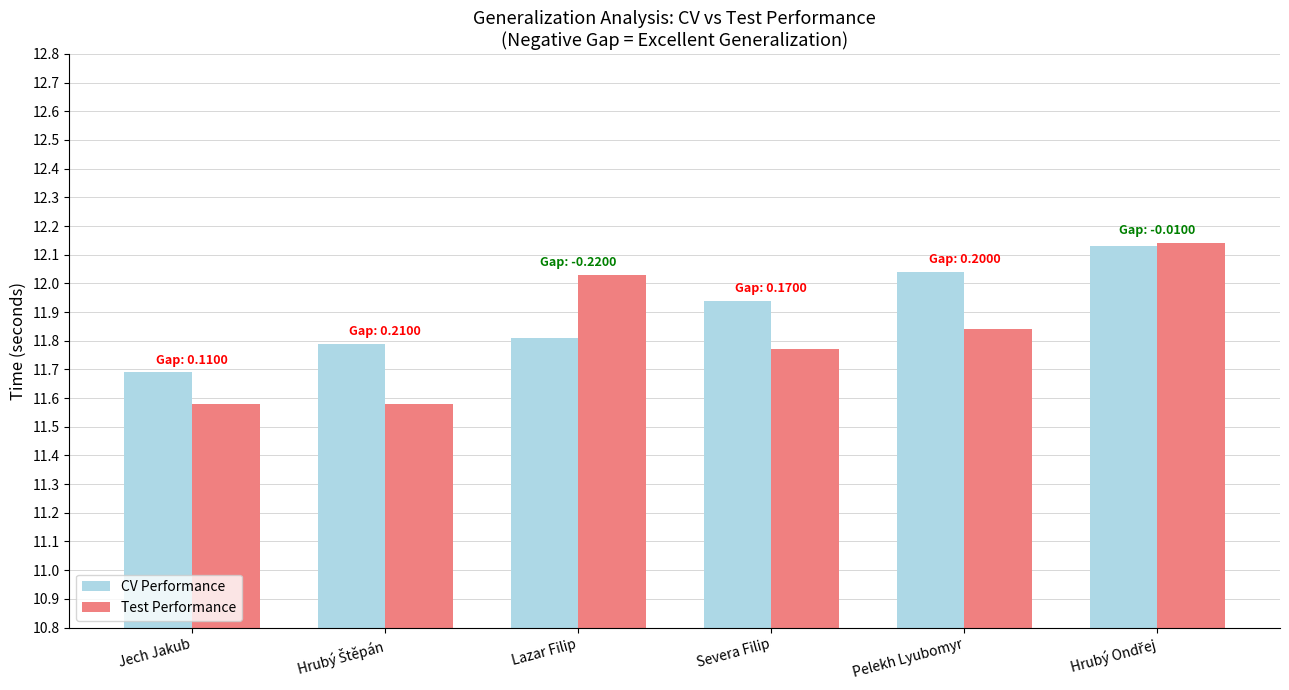

Between Lazar Filip and Severa Filip, which series saw the biggest shift?

Test Performance